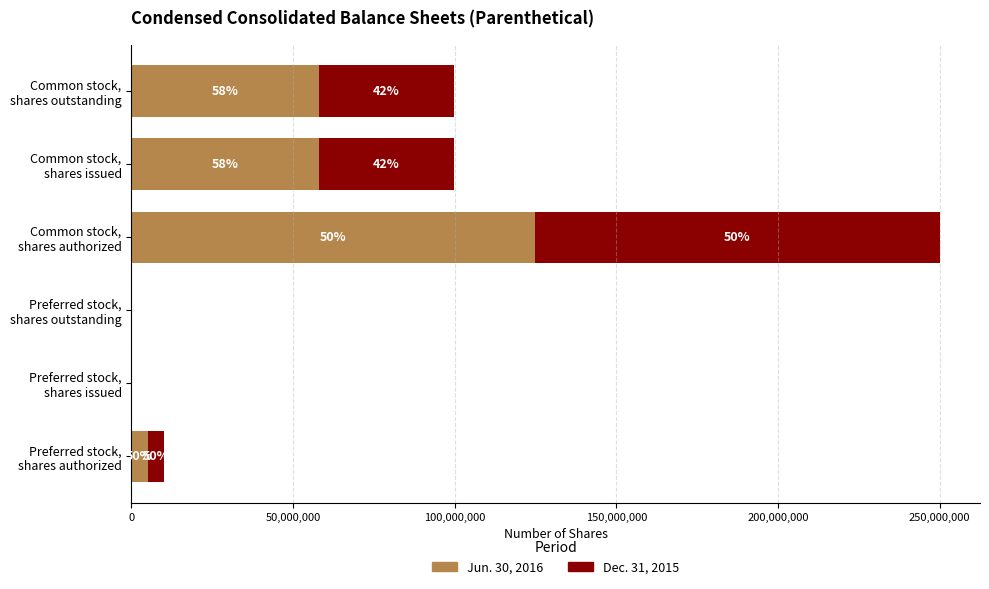

What is the value of the Jun. 30, 2016 bar at the 4th from the left?

125000000